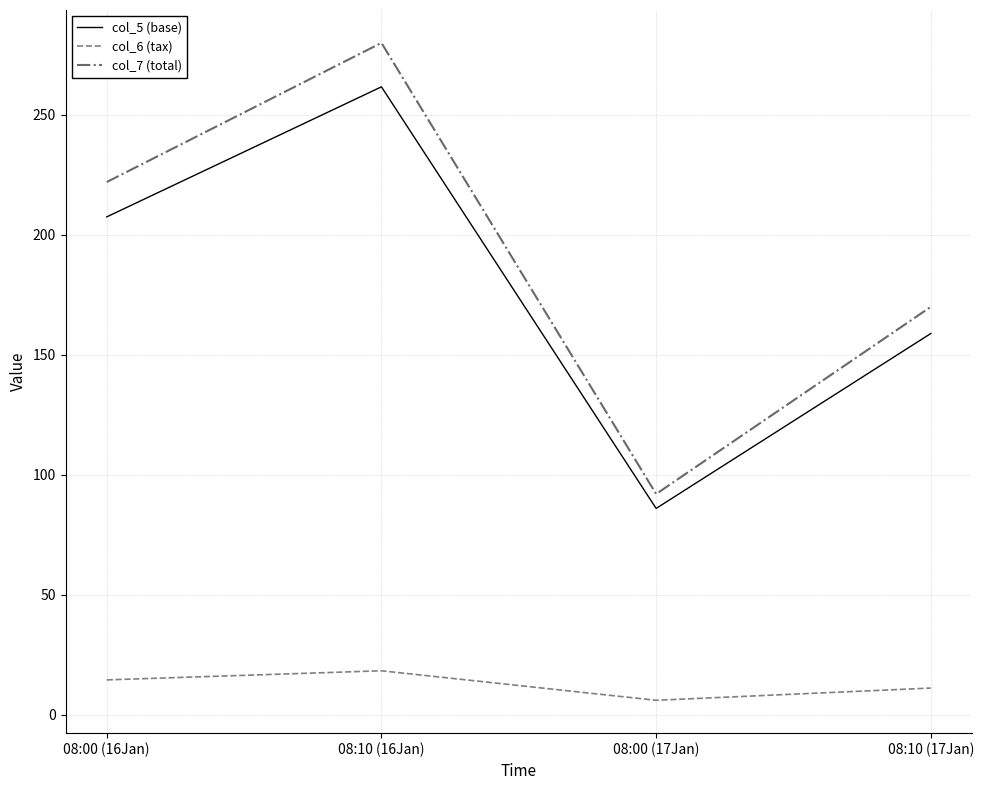

What is the average value of the col_6 (tax) series?

12.5